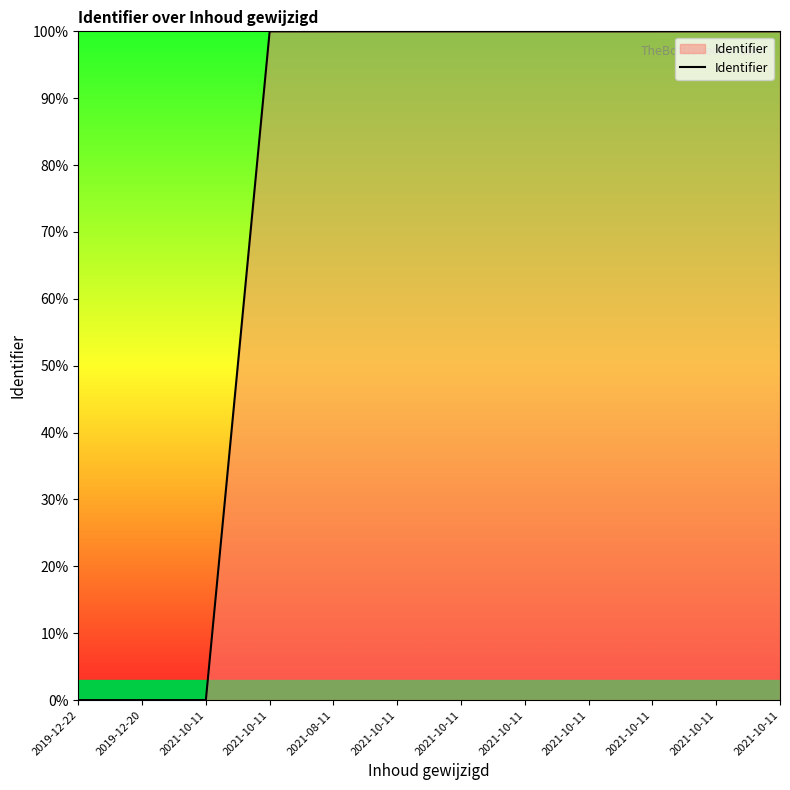

How many lines are shown in the chart?

1